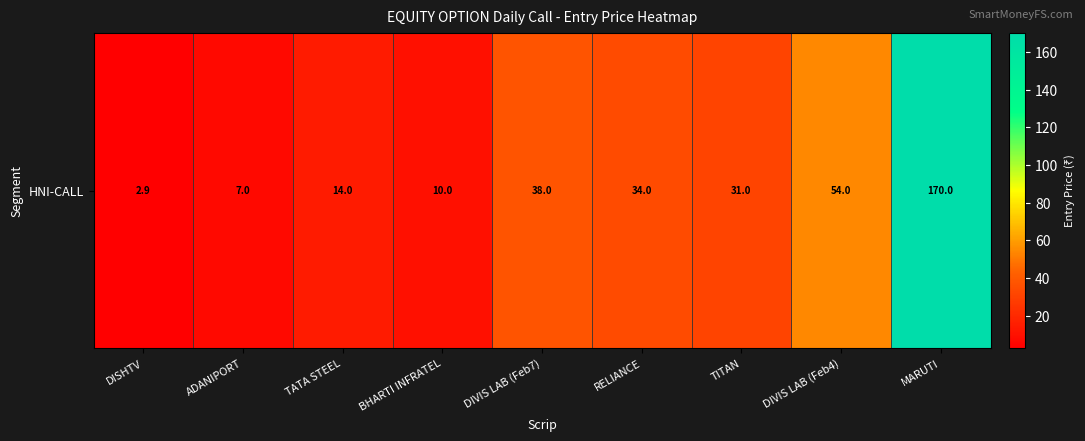

How many distinct data groups are displayed?

1